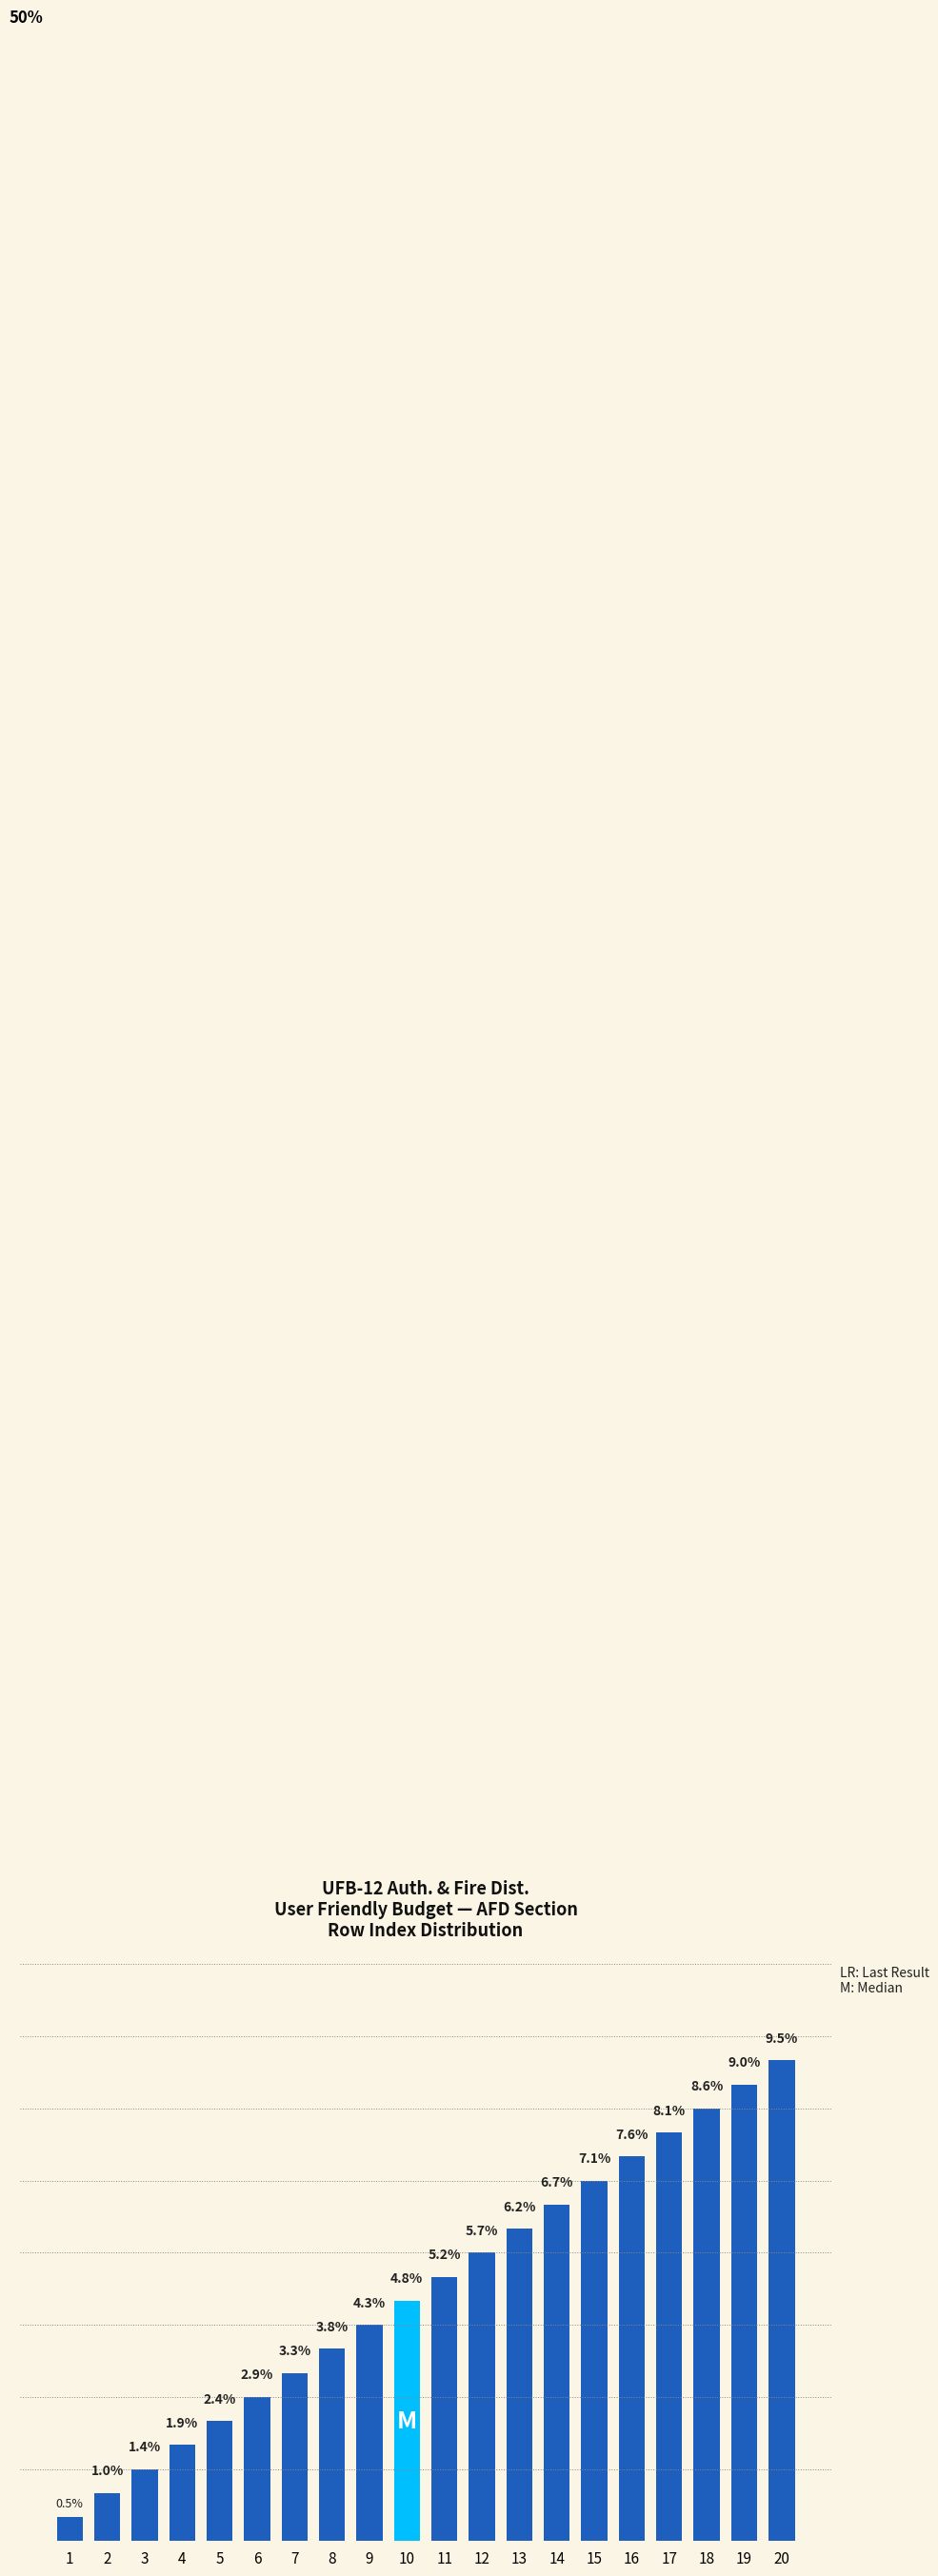

List the labels in order of value, smallest first.

1, 2, 3, 4, 5, 6, 7, 8, 9, 10, 11, 12, 13, 14, 15, 16, 17, 18, 19, 20